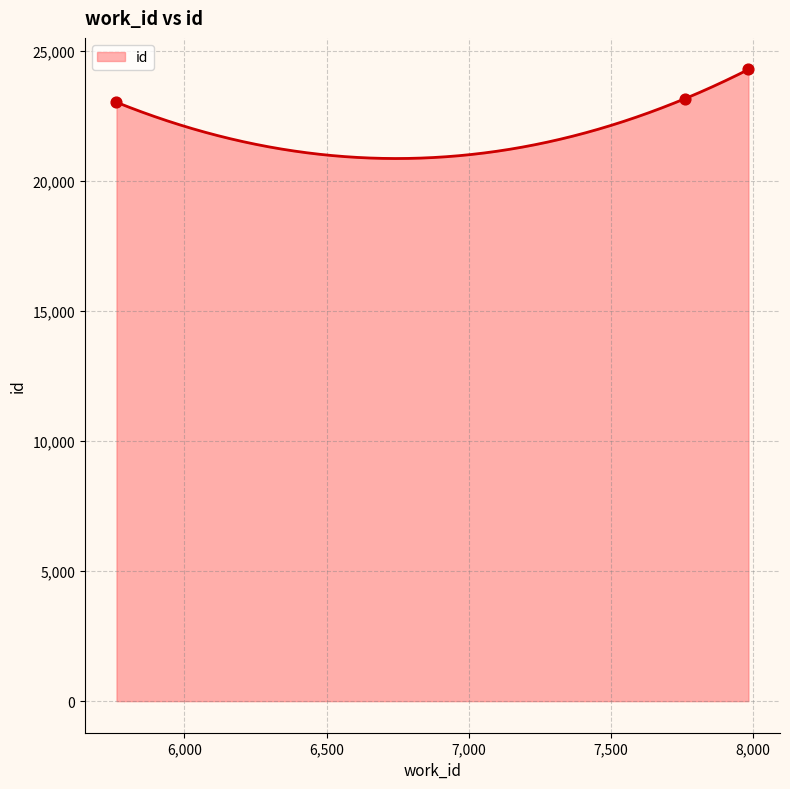

Approximately how many times larger is the value at 7760 compared to 5761?

1.0